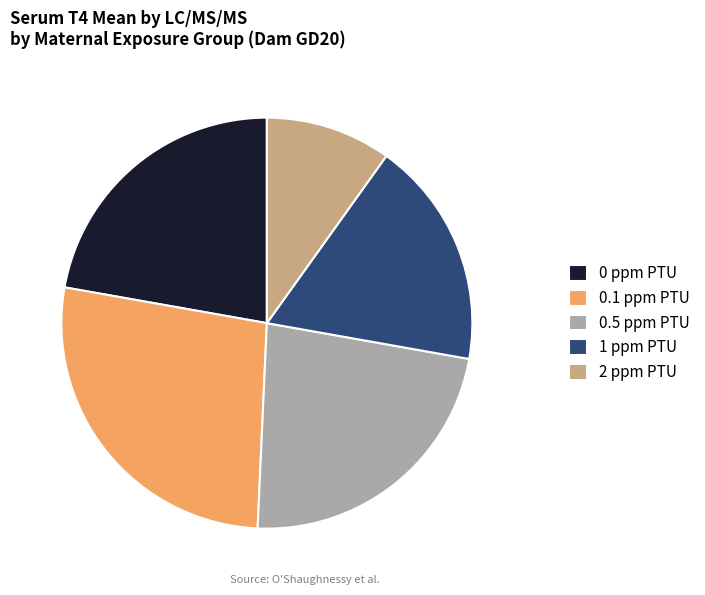

Which has a higher value, 1 ppm PTU or 0.1 ppm PTU?

0.1 ppm PTU